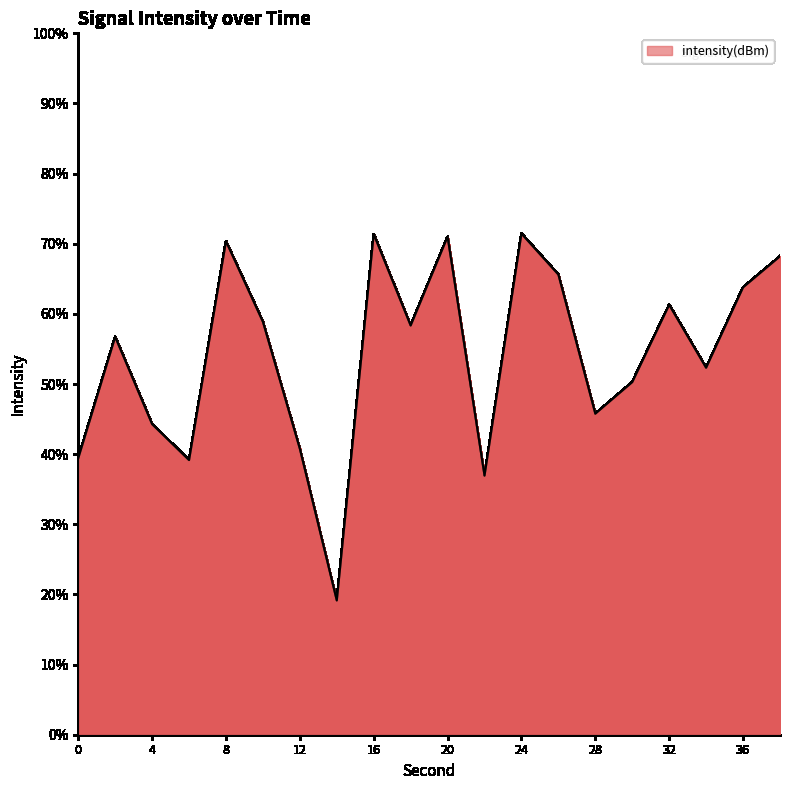

What is the minimum value shown in the chart?

19.1